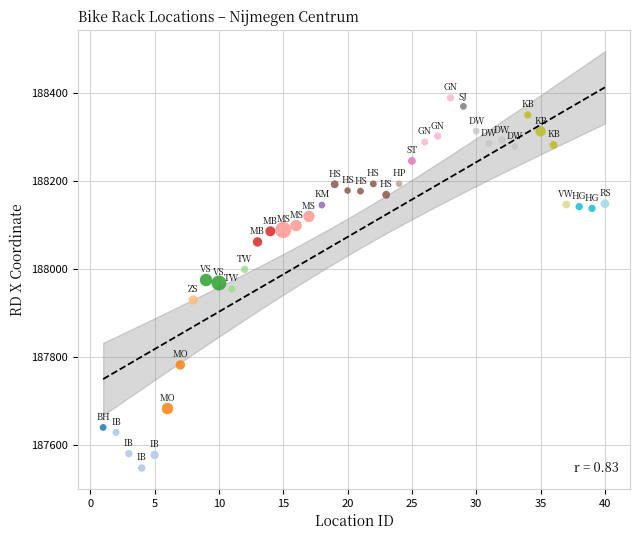

What is the range of Y values (max minus min)?

842.2